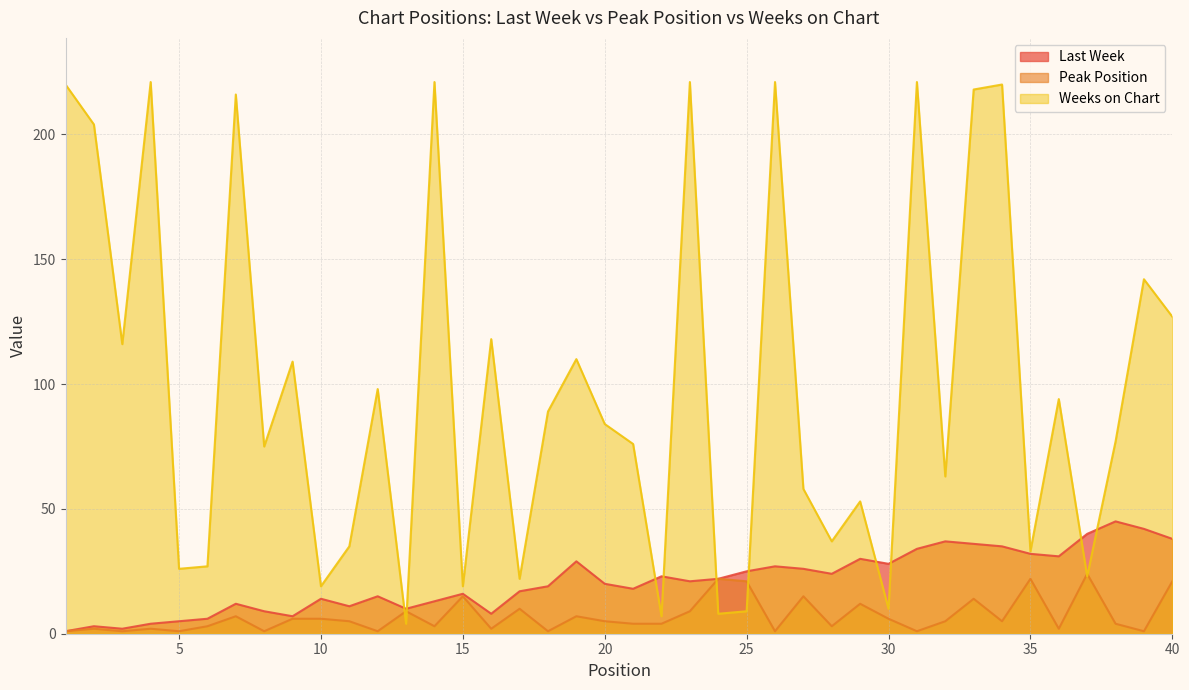

What is the value of the Last Week point at the 4th from the left?

4